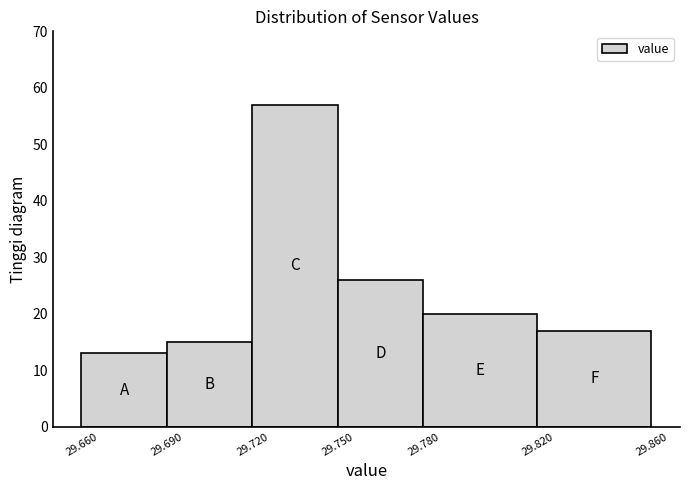

Reading left to right, list every bar in this chart as the range it spans on the x-axis followed by its height. The values are not printed on the chart, so give them approximately, as read against the axis.

29.660 to 29.690: 13
29.690 to 29.720: 15
29.720 to 29.750: 57
29.750 to 29.780: 26
29.780 to 29.820: 20
29.820 to 29.860: 17